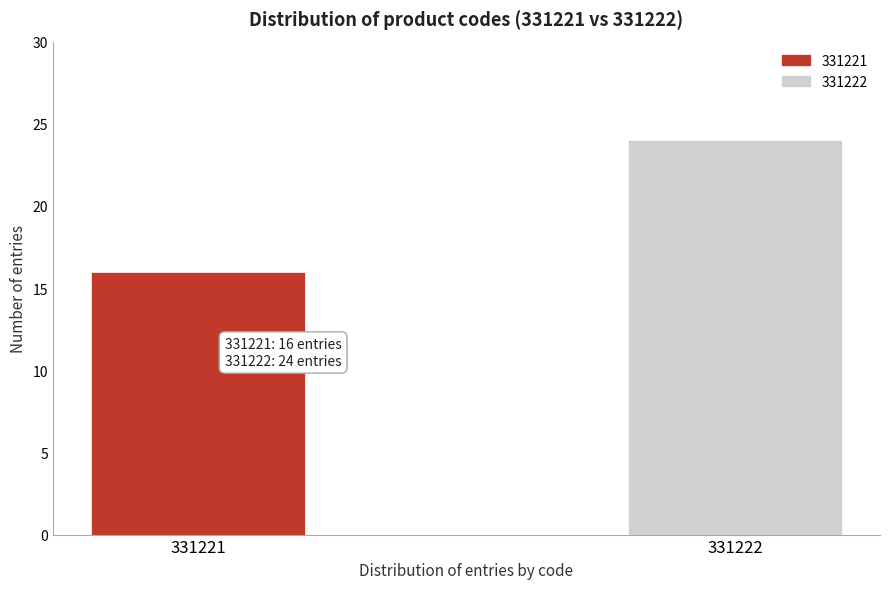

Reading right to left, list all the values displayed in this chart.

24	16